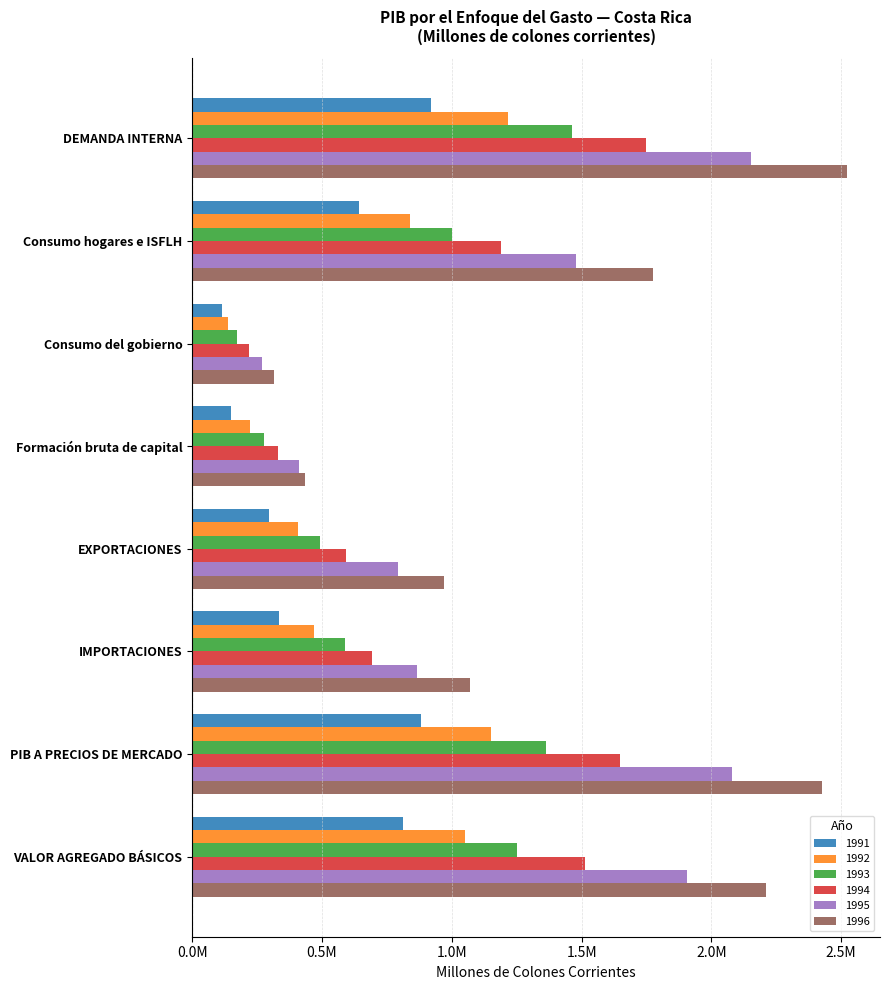

What are all the series names shown in the legend?

1991, 1992, 1993, 1994, 1995, 1996